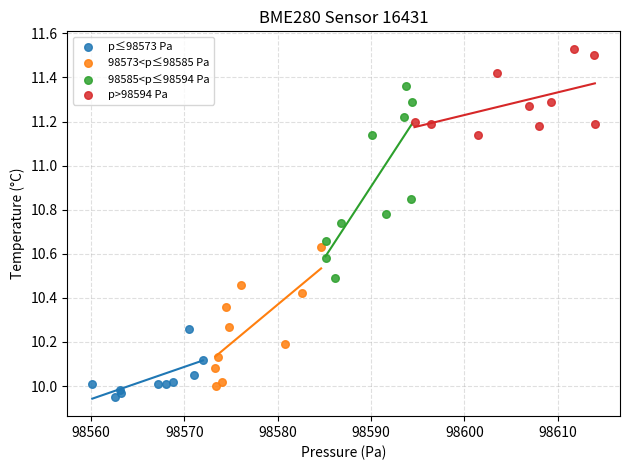

Which series contains the highest Y value?

p>98594 Pa